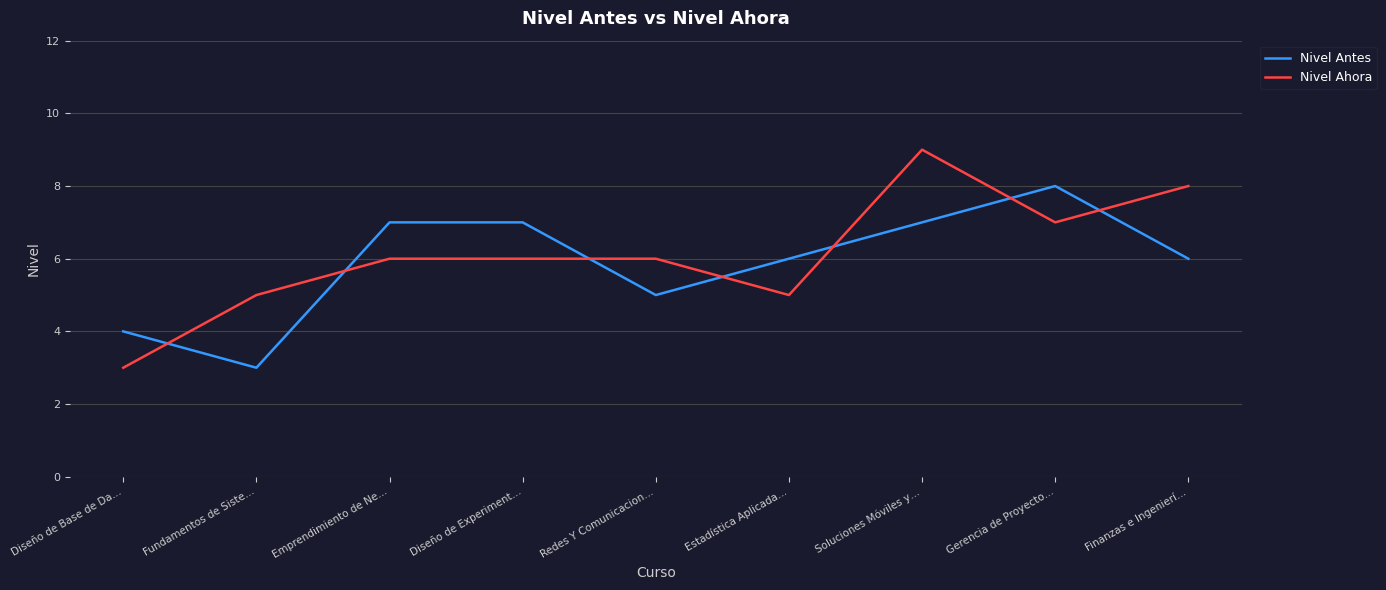

At which category is the sum across all series the highest?

Soluciones Móviles y…